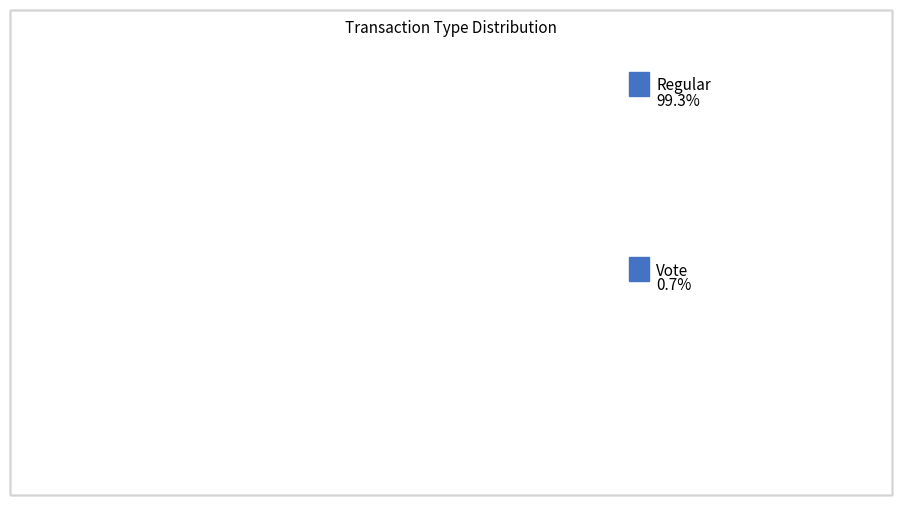

Between Vote and Regular, which is larger?

Regular